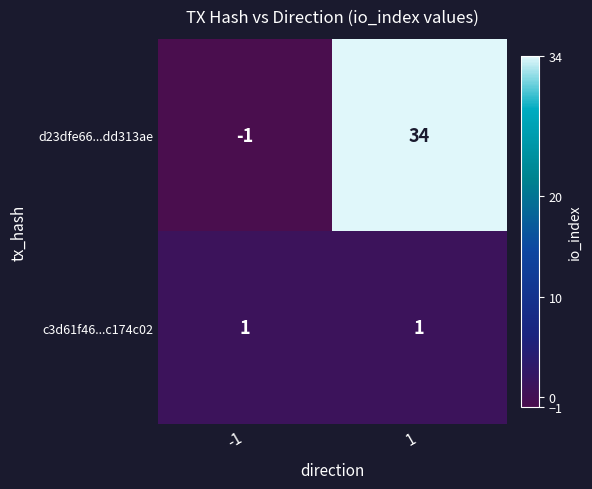

The c3d61f46...c174c02 series shows 1 at 1. True or false?

True